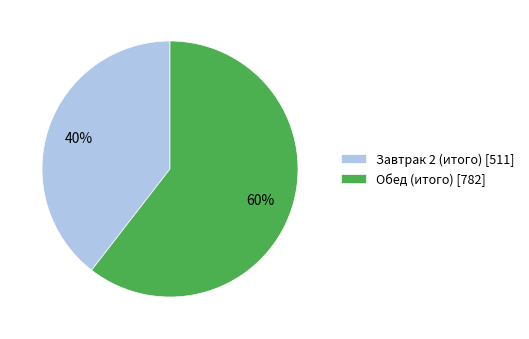

Which has a higher value, Обед (итого) or Завтрак 2 (итого)?

Обед (итого)